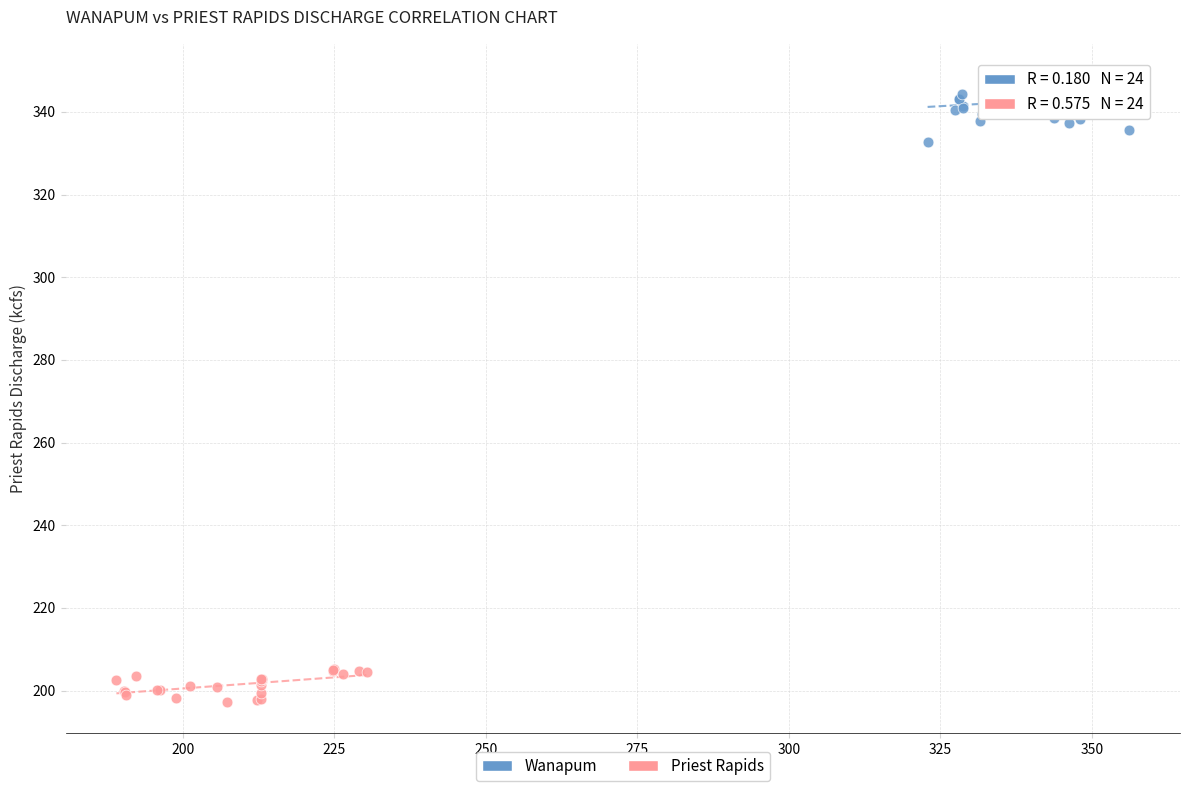

Which series contains the highest Y value?

Wanapum